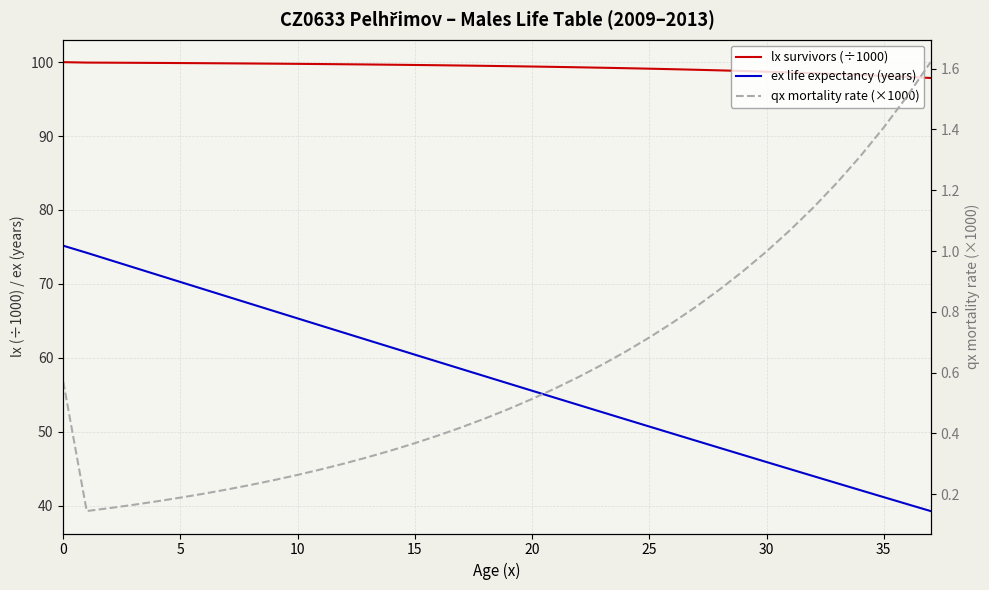

Where is lx survivors (÷1000) nearest to the value 98?

36